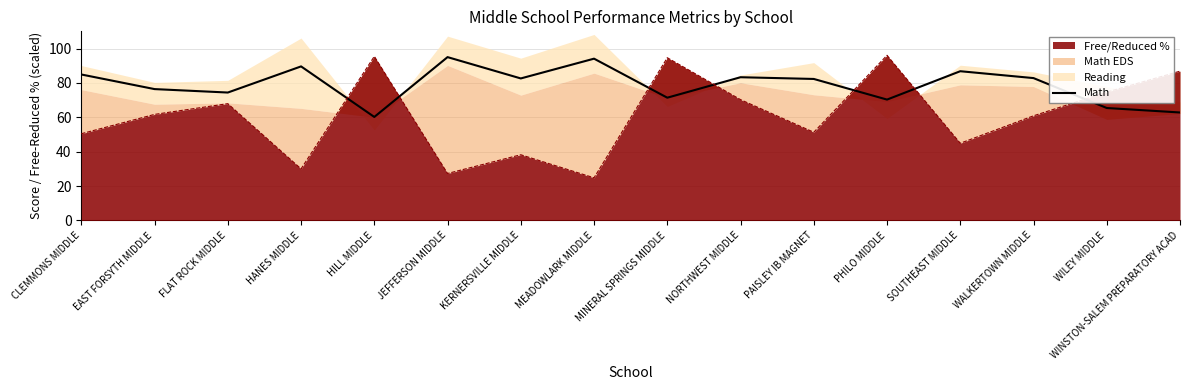

How many values exceed 82?

9